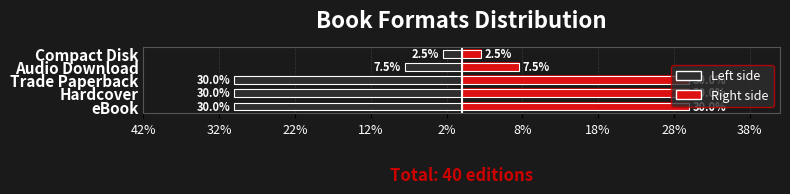

Reading left to right, list all the values displayed in this chart.

Count (Left): -30.0	-30.0	-30.0	-7.5	-2.5
Count (Right): 30.0	30.0	30.0	7.5	2.5